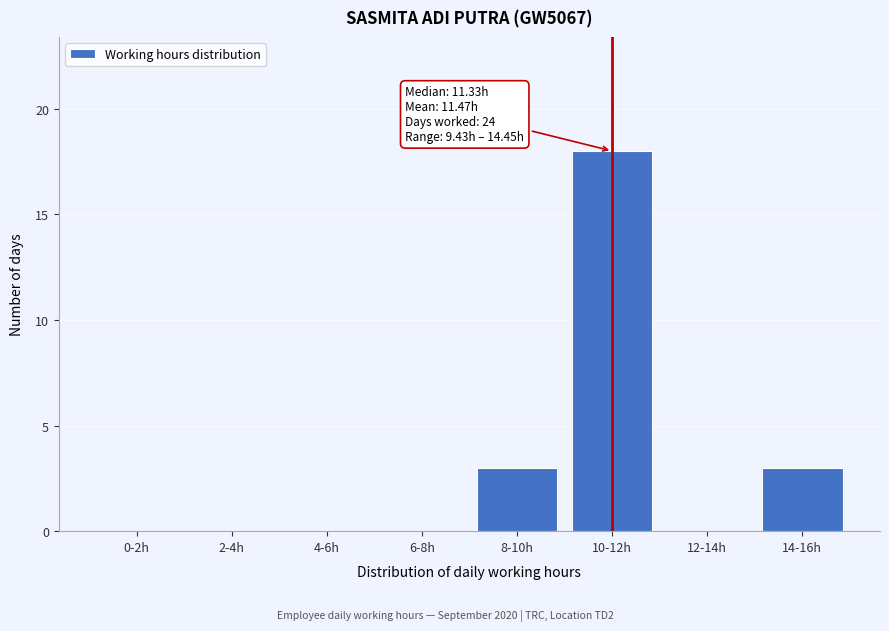

Reading right to left, extract all data points from this chart.

14-16h=3	12-14h=0	10-12h=18	8-10h=3	6-8h=0	4-6h=0	2-4h=0	0-2h=0